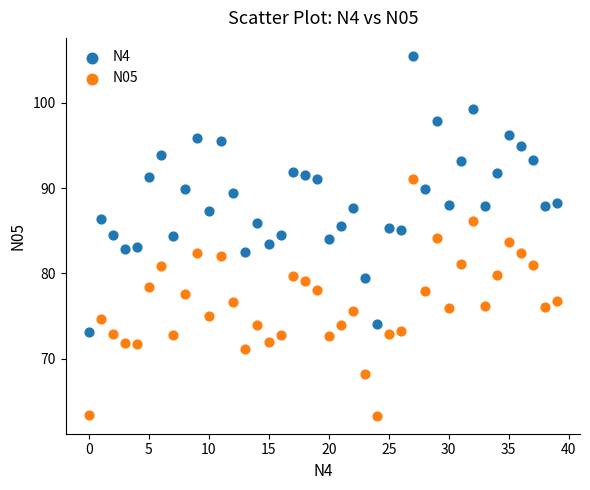

Across all data points, what is the range of Y values (max minus min)?

42.2